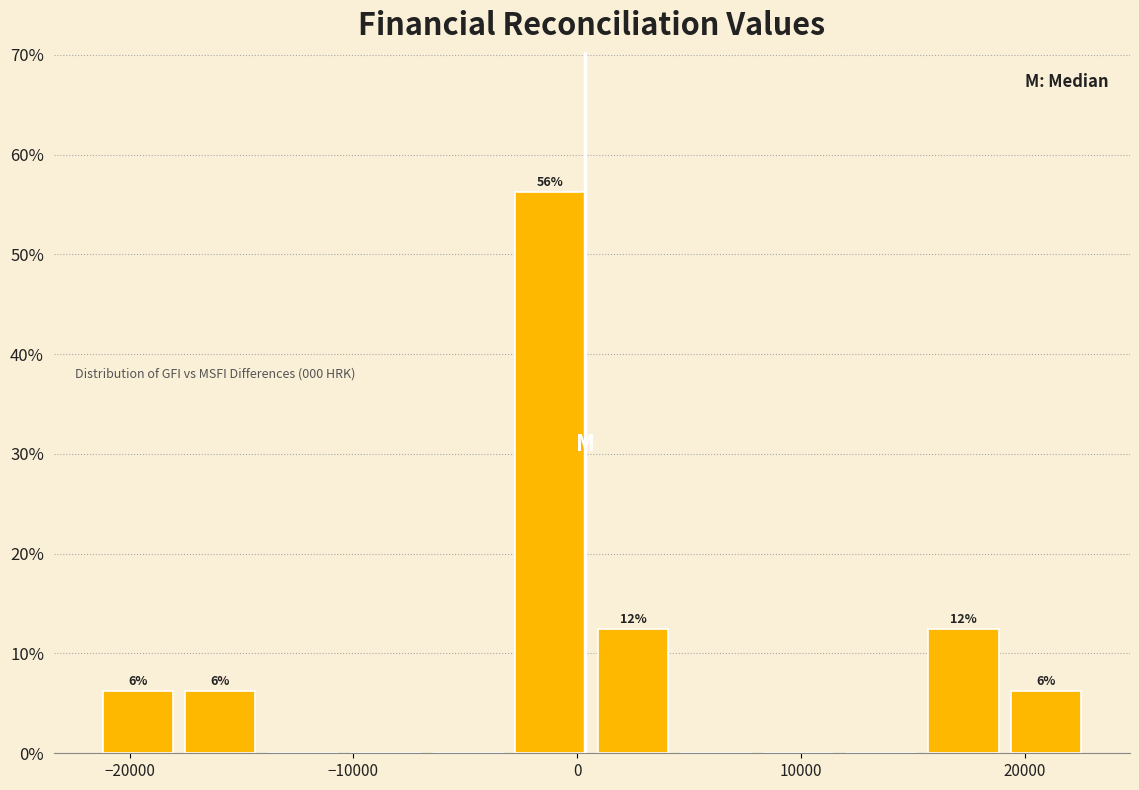

Read against the x-axis, roughly where is the centre of the tallest bar?

-1000